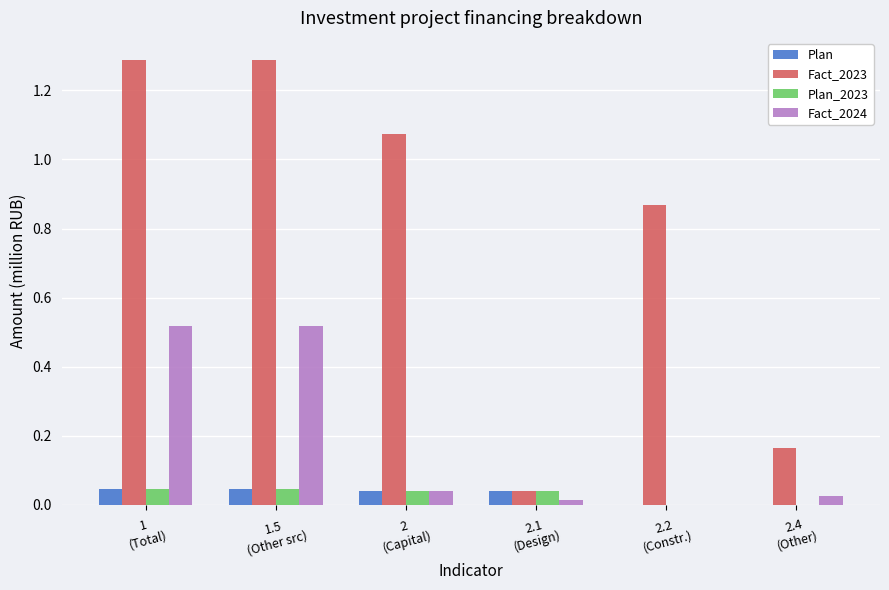

Which series has the largest total across all categories?

Fact_2023